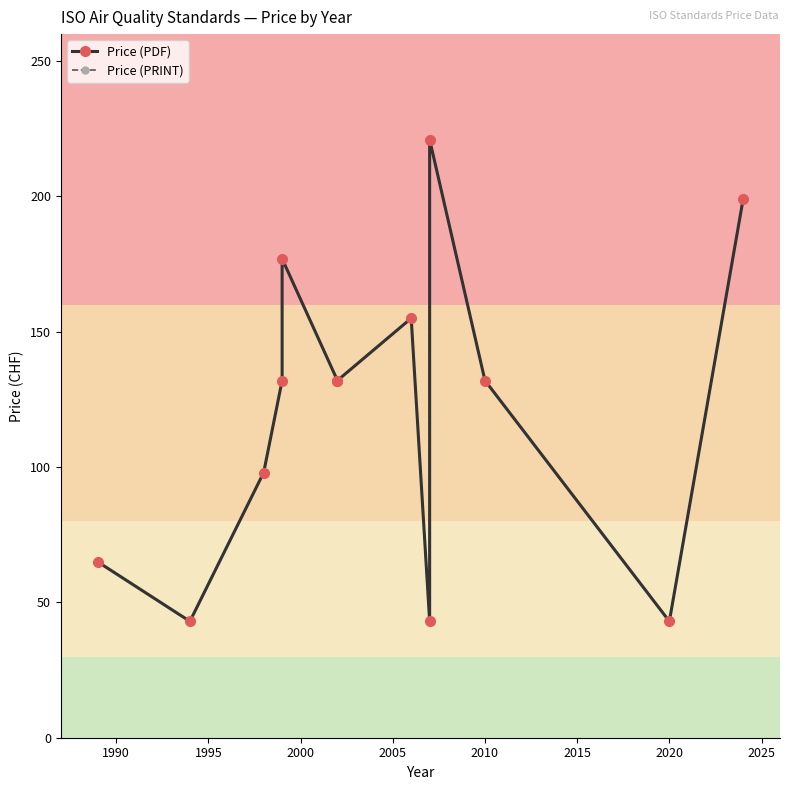

Reading left to right, transcribe all the data shown in this chart.

Price (PDF): 65	43	98	132	177	132	132	155	43	221	132	43	199
Price (PRINT): 65	43	98	132	177	132	132	155	43	221	132	43	199